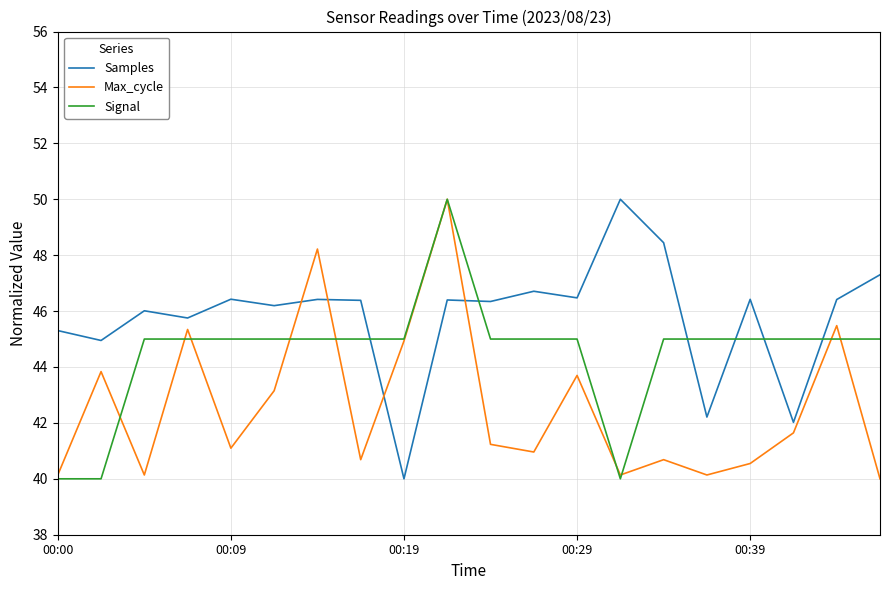

Which series has the largest total across all categories?

Samples